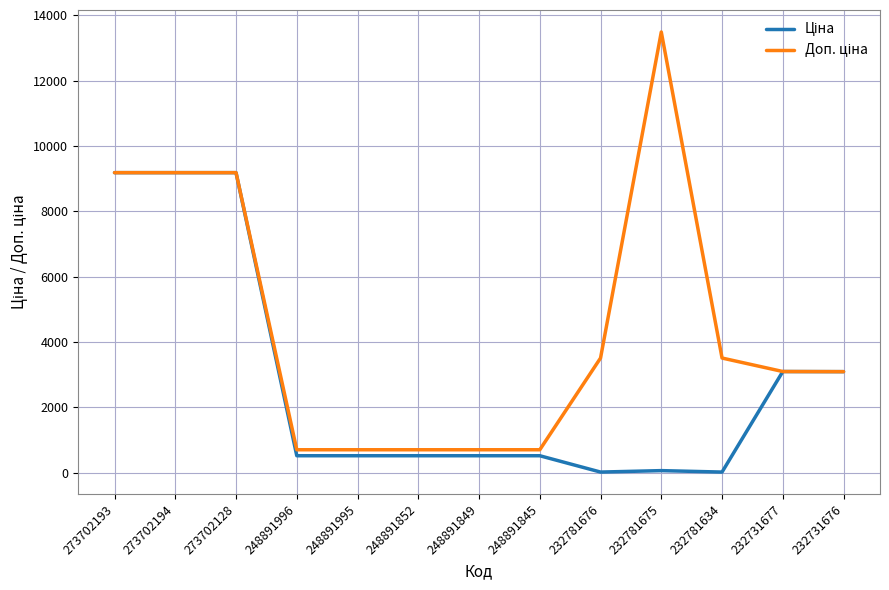

What is the spread (max minus min) of values at 248891995?

183.2